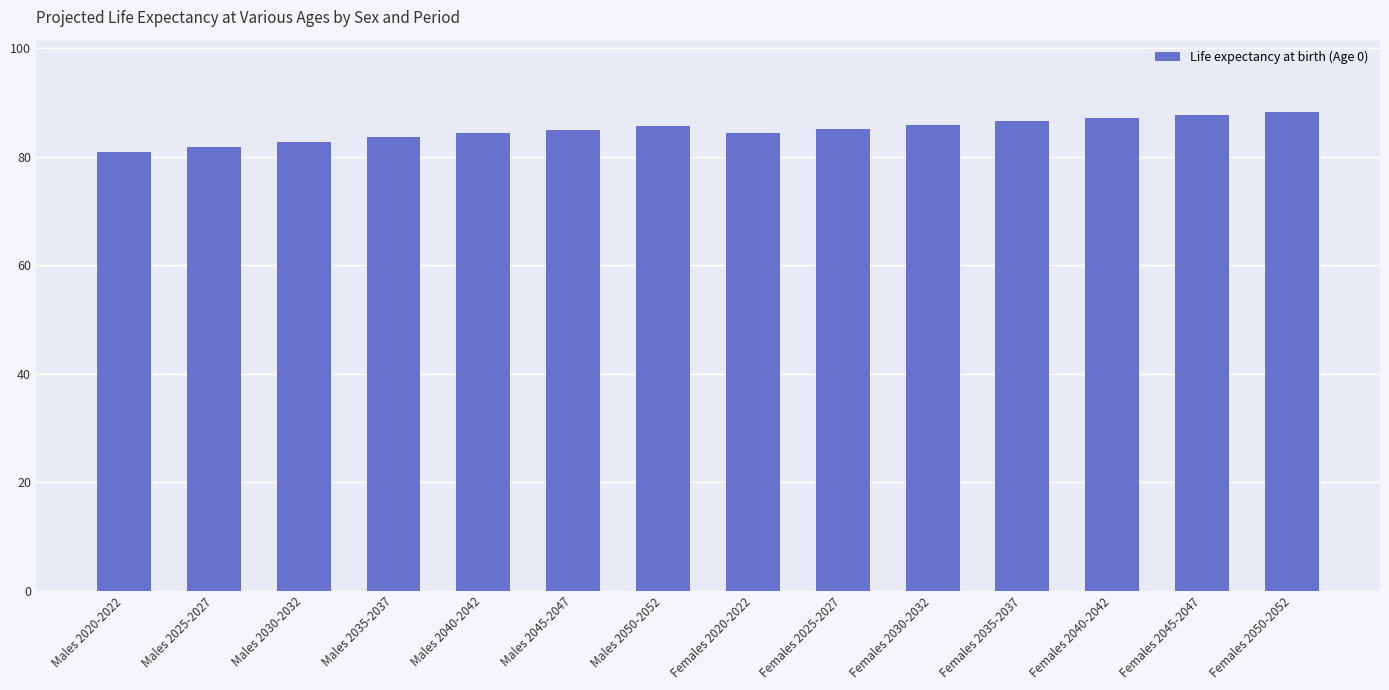

What is the average value?

84.9